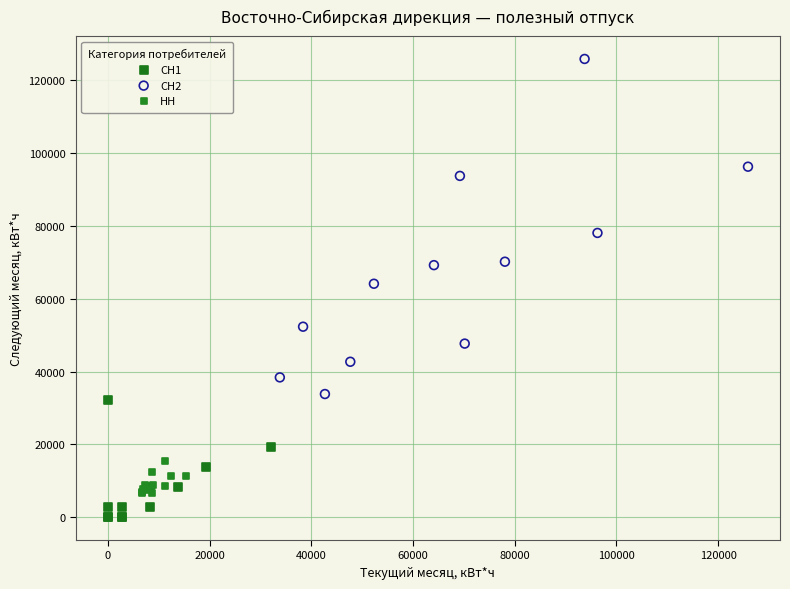

Which series contains the highest Y value?

СН2